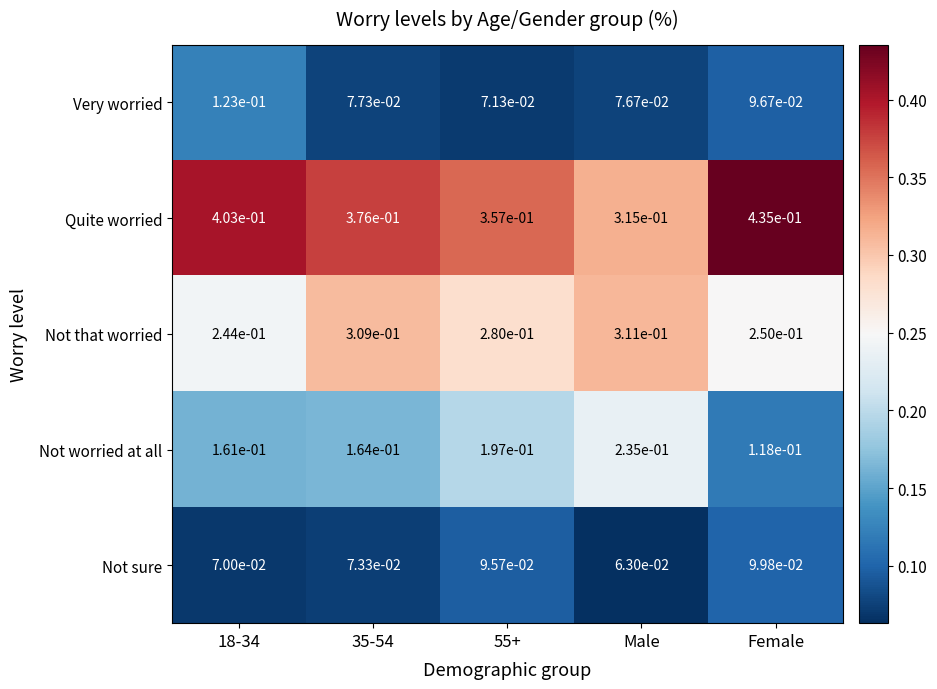

At which label does Not sure reach its peak?

Female